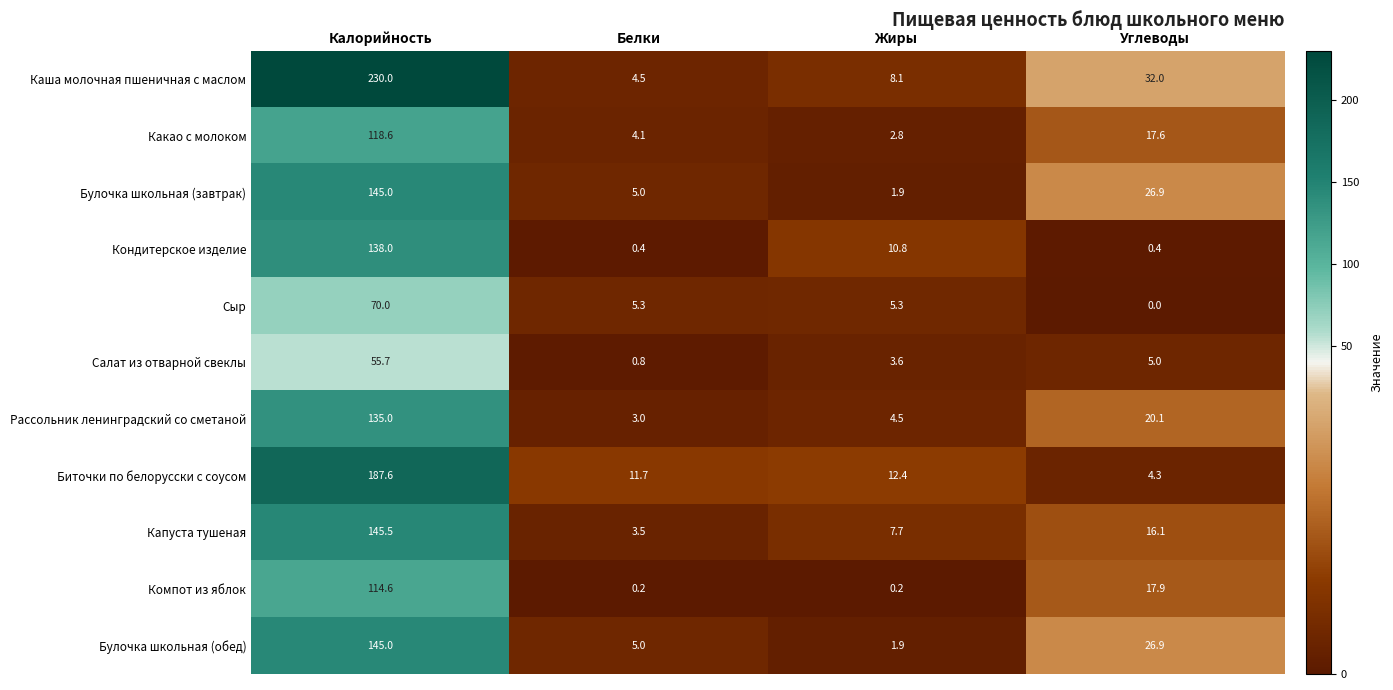

Which category has the lowest value in the Булочка школьная (завтрак) series?

Жиры